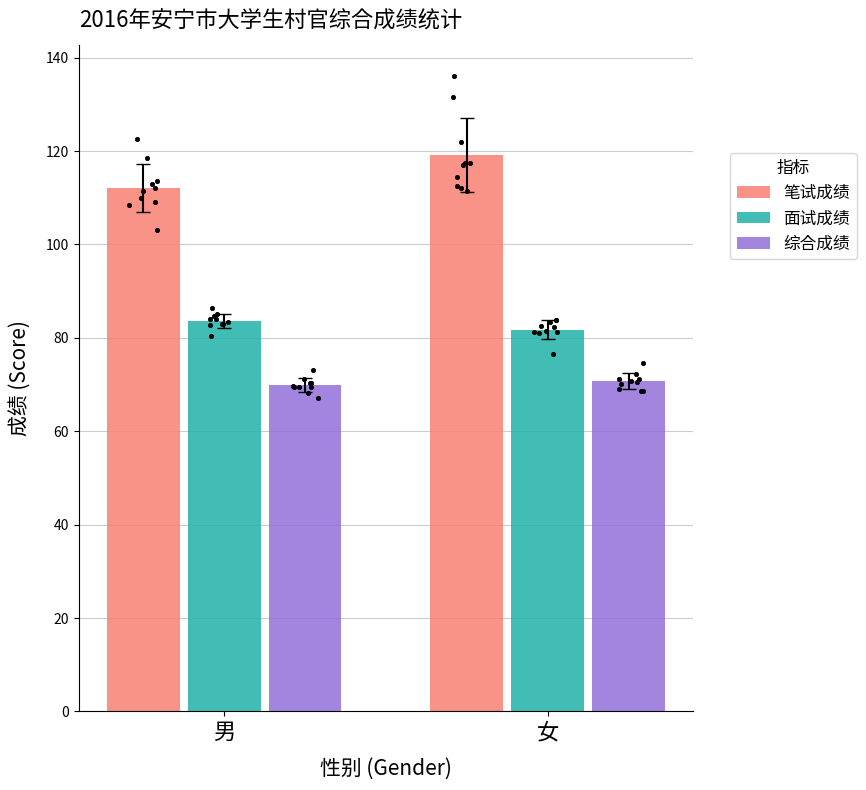

At which category is the sum across all series the highest?

女